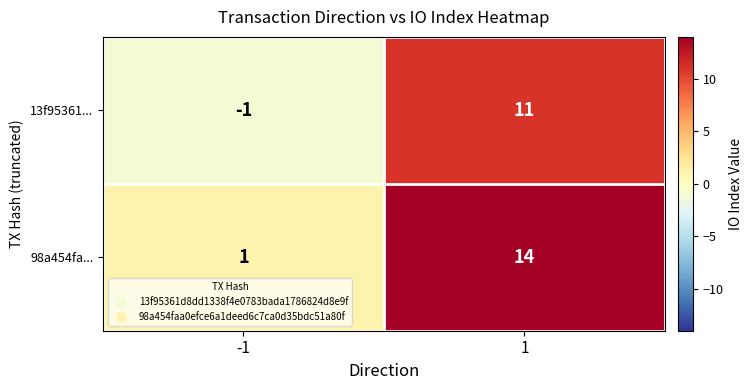

What is the minimum value shown in the chart?

-1